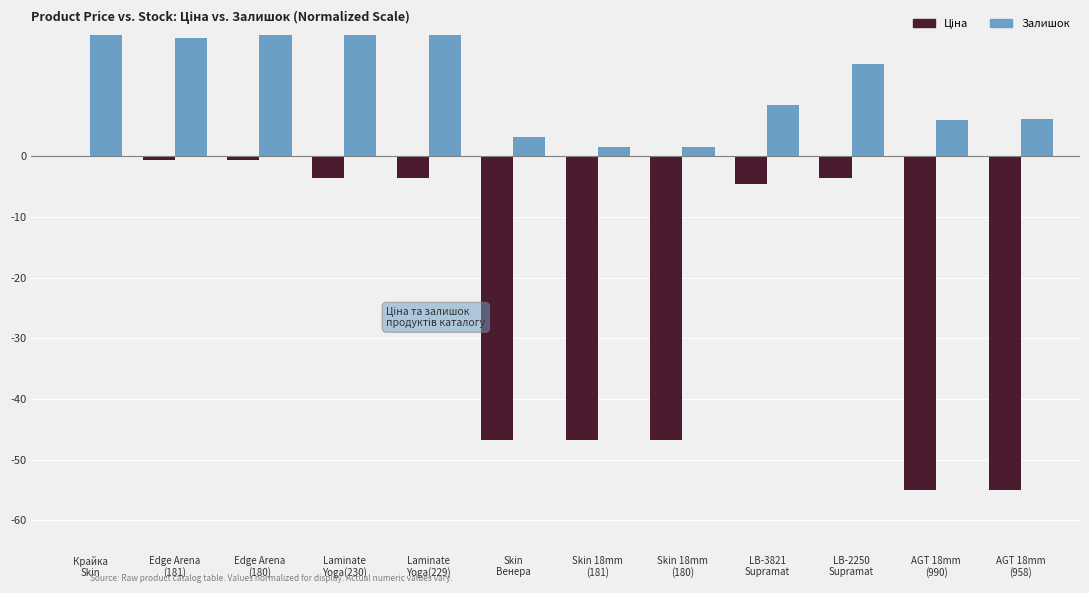

Which has a higher value, Laminate
Yoga(229) or Edge Arena
(180)?

Edge Arena
(180)